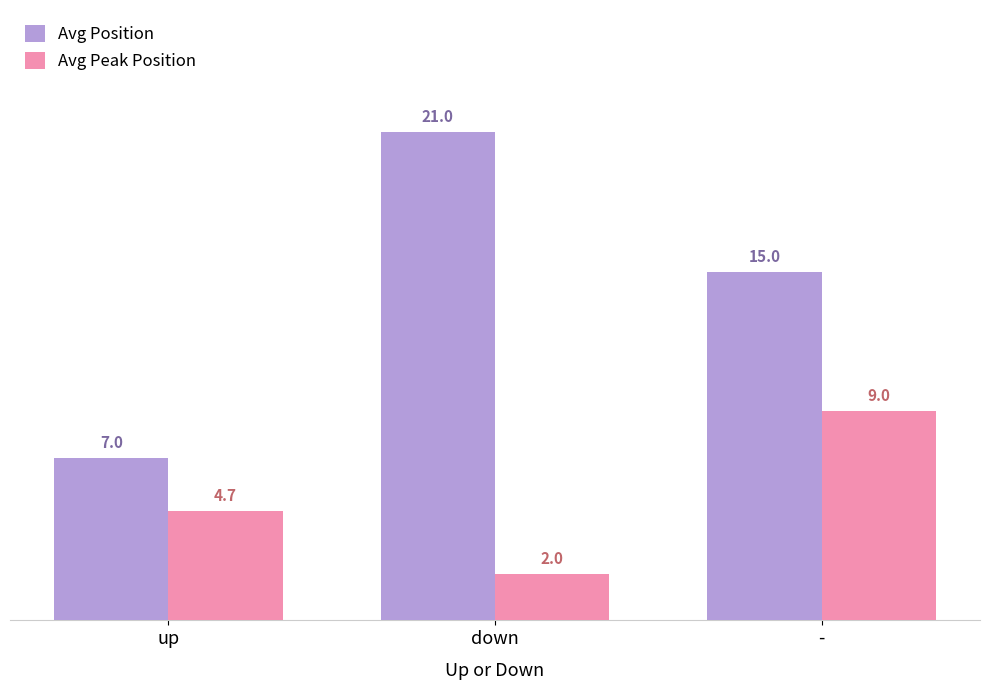

What is the maximum value shown in the chart?

21.0